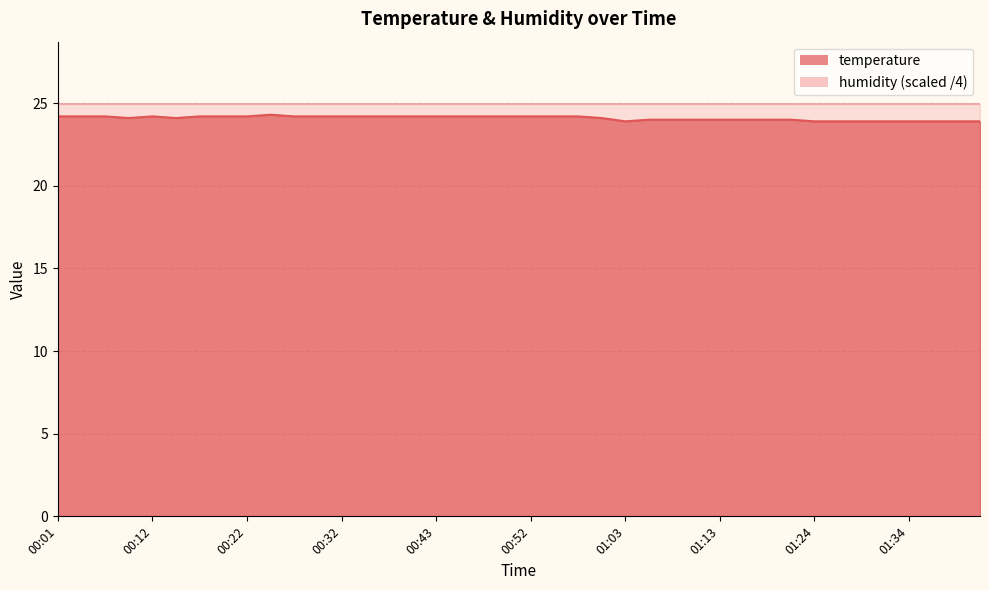

How many data points are less than 24?

9